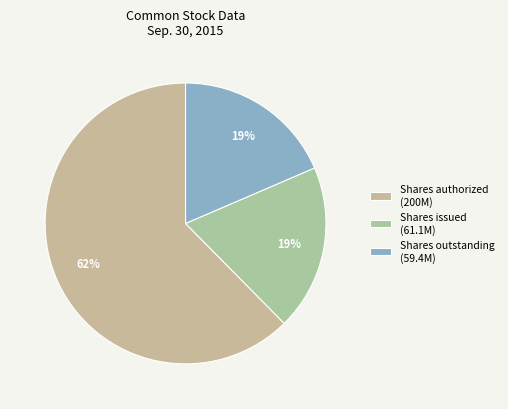

How many slices are in this pie chart?

3